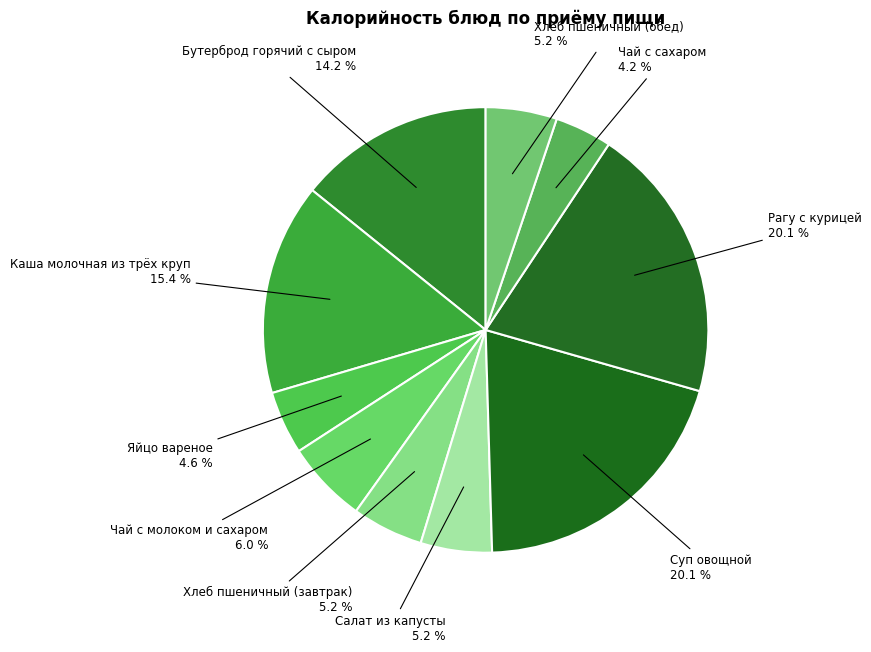

To the nearest percent, what is the average slice percentage?

10%